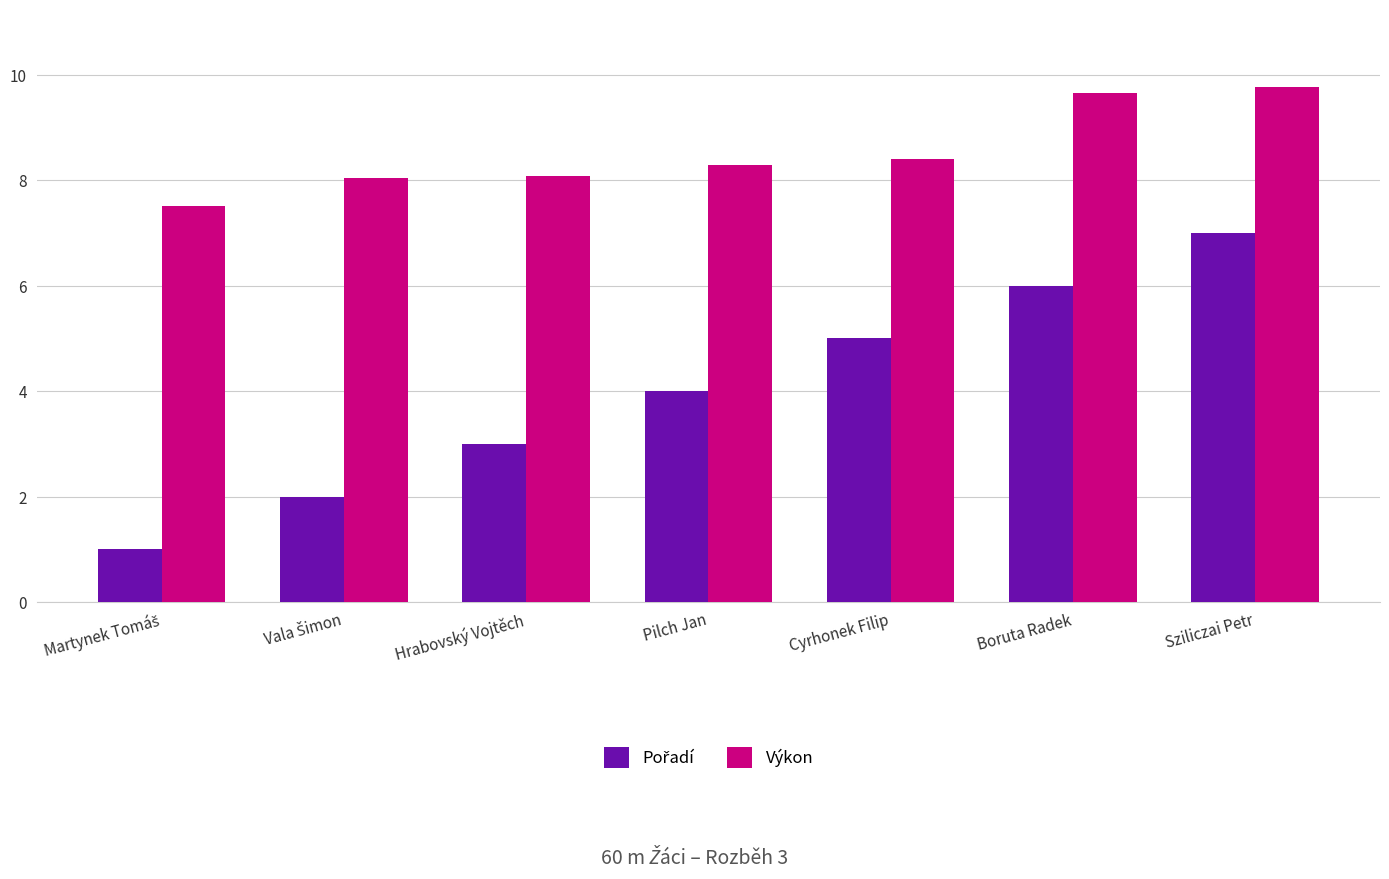

How many distinct data groups are displayed?

2